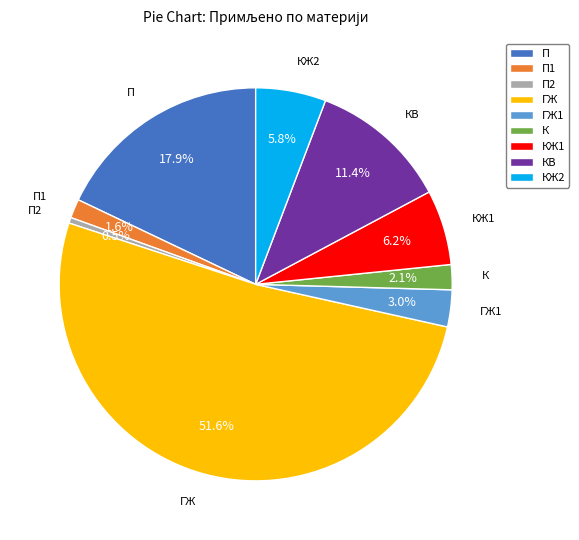

What is the largest slice in the pie chart?

ГЖ